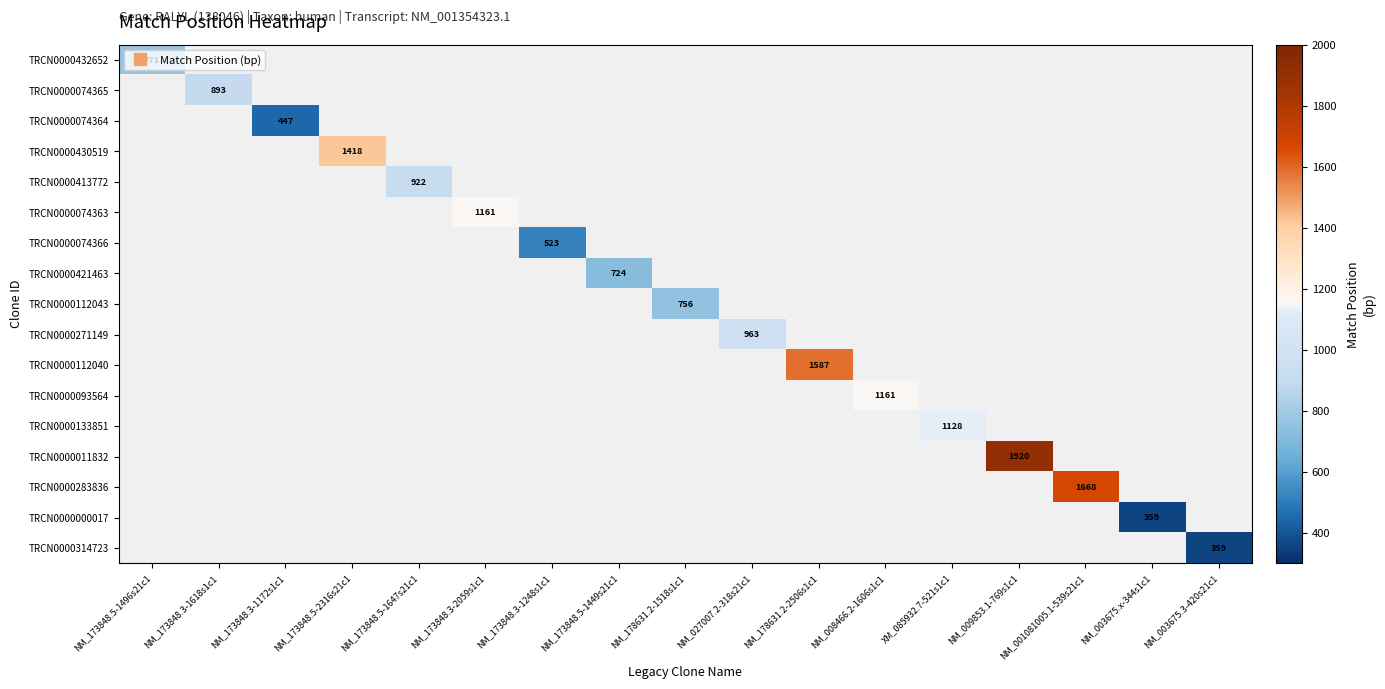

At NM_027007.2-318s21c1, list the series in order from smallest to largest.

TRCN0000432652, TRCN0000074365, TRCN0000074364, TRCN0000430519, TRCN0000413772, TRCN0000074363, TRCN0000074366, TRCN0000421463, TRCN0000112043, TRCN0000271149, TRCN0000112040, TRCN0000093564, TRCN0000133851, TRCN0000011832, TRCN0000283836, TRCN0000000017, TRCN0000314723